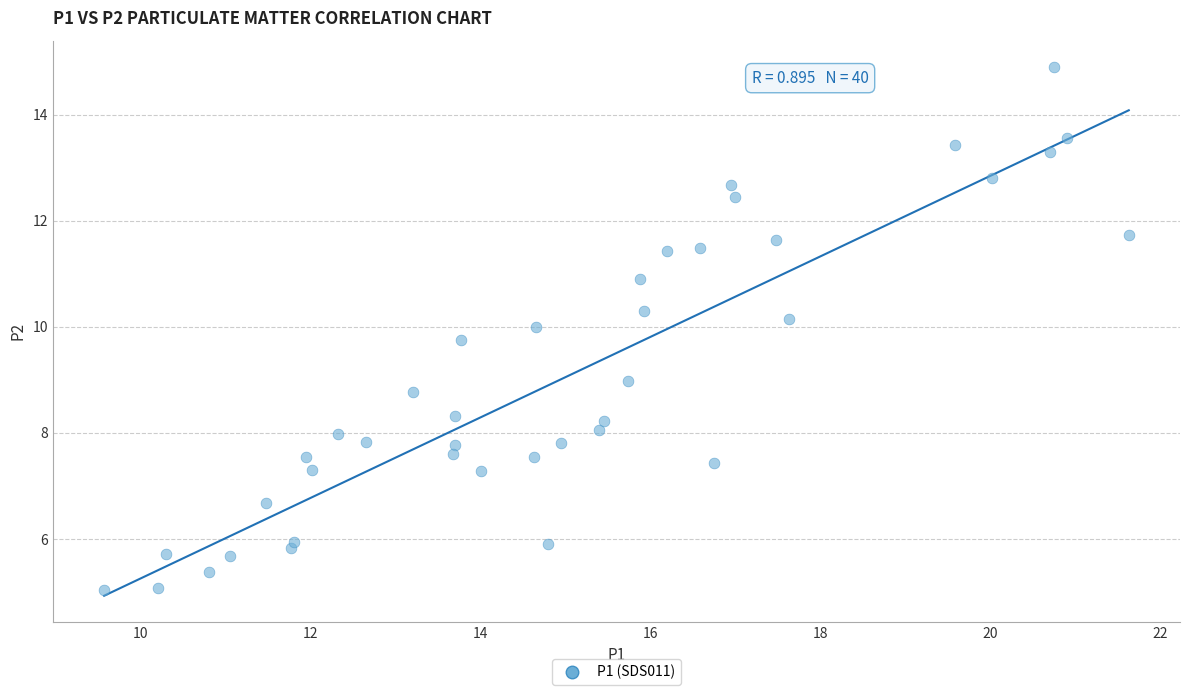

What is the range of X values (max minus min)?

12.1